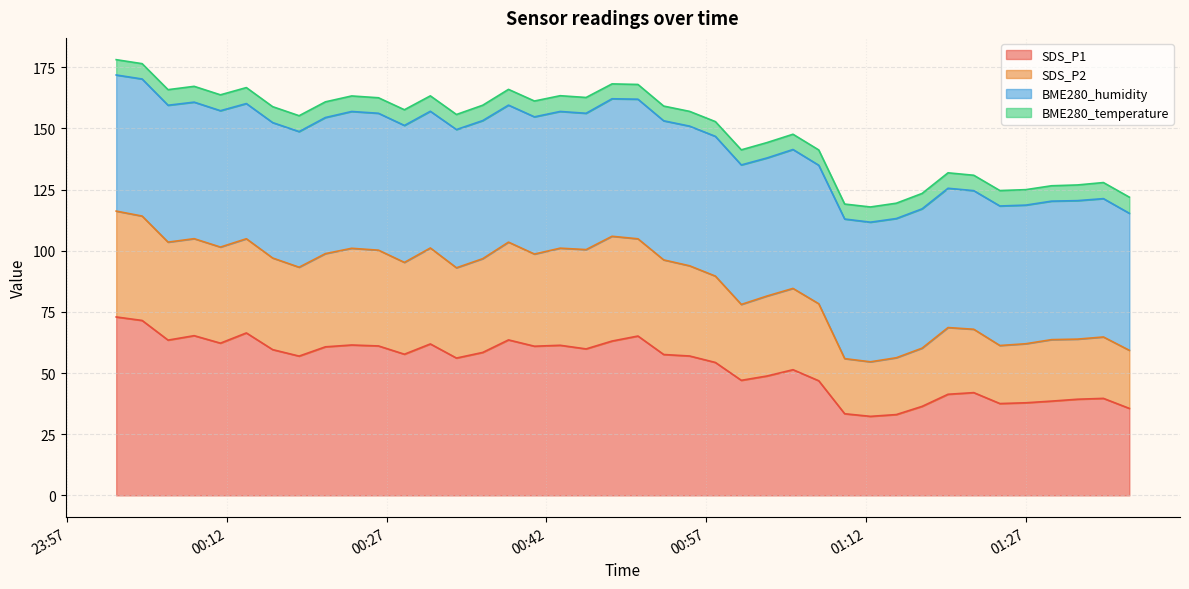

Does the chart display data point markers on the line(s)?

No